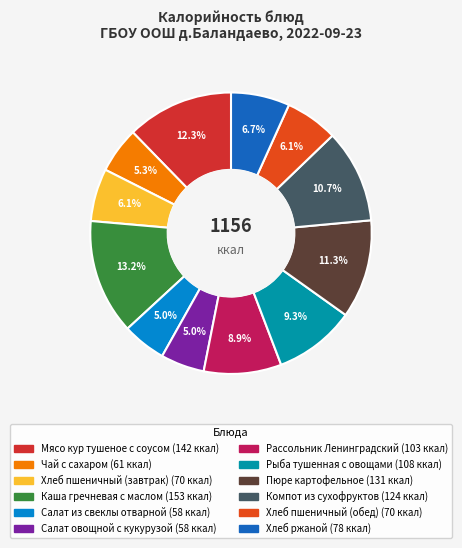

To the nearest percent, what is the difference between the Хлеб пшеничный (обед) and Хлеб ржаной slice percentages?

1%